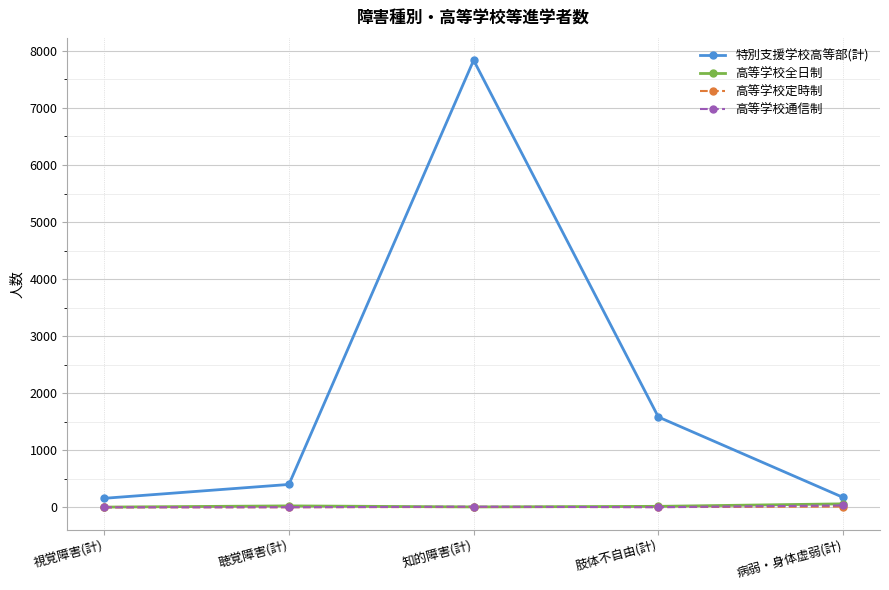

Which series has the largest total across all categories?

特別支援学校高等部(計)